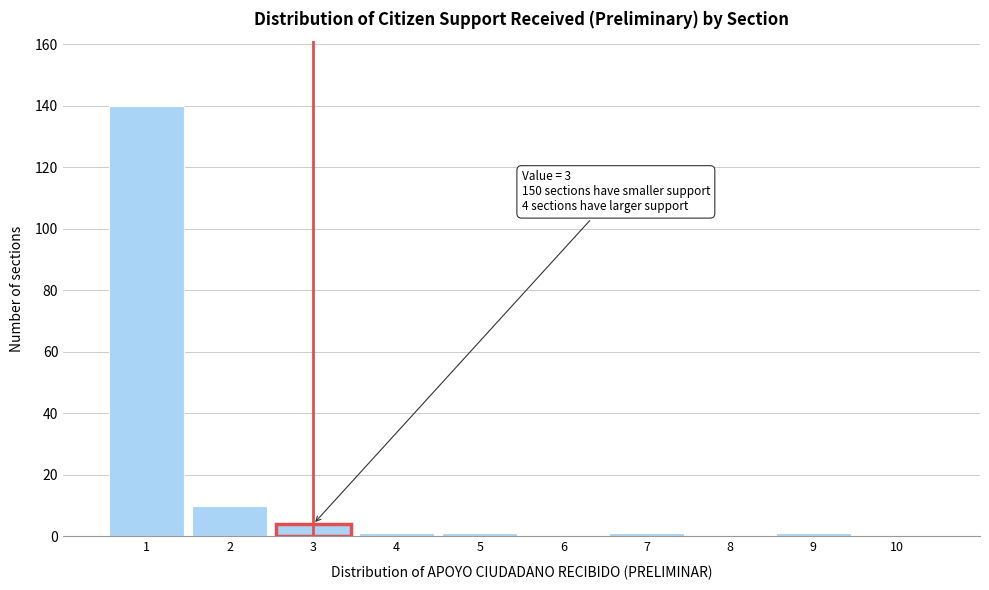

Over which range of the x-axis is the bar tallest?

0.5 to 1.5